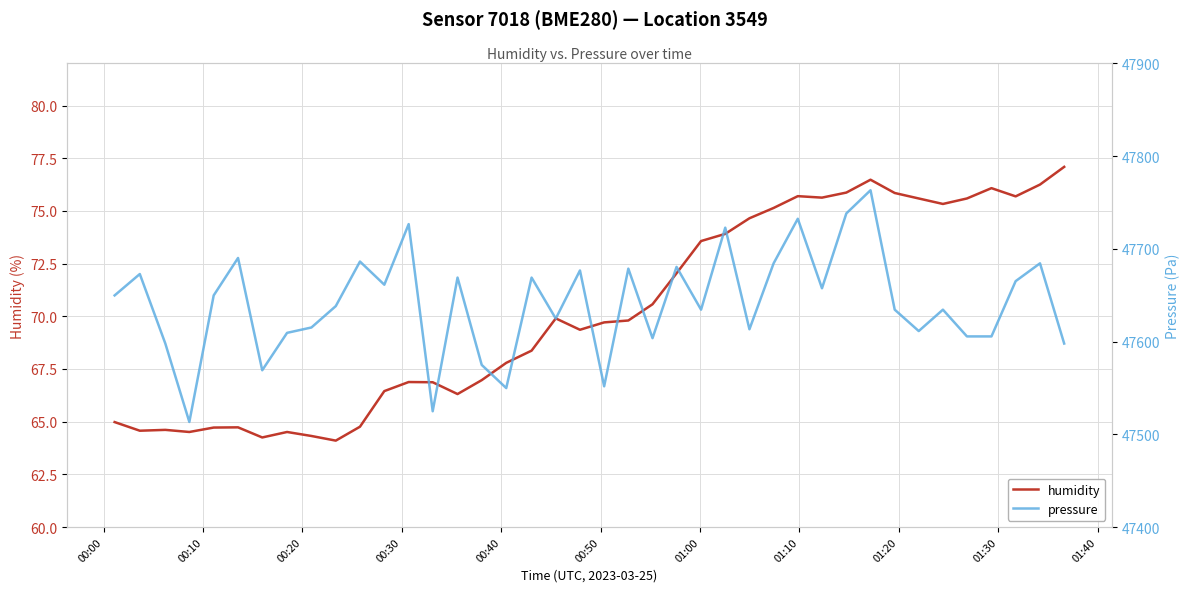

At how many categories does at least one series exceed 22719?

40